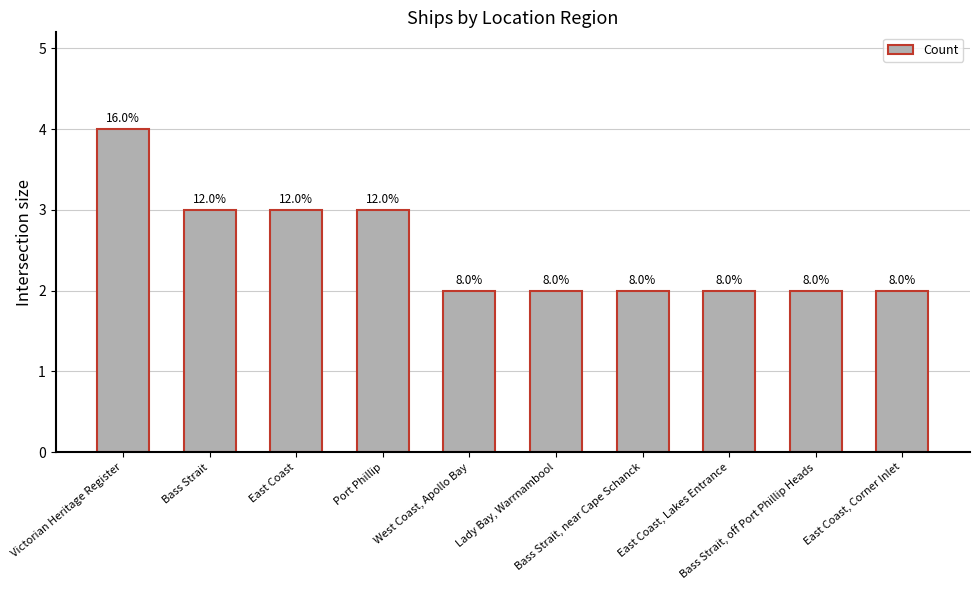

Are the bars horizontal?

No